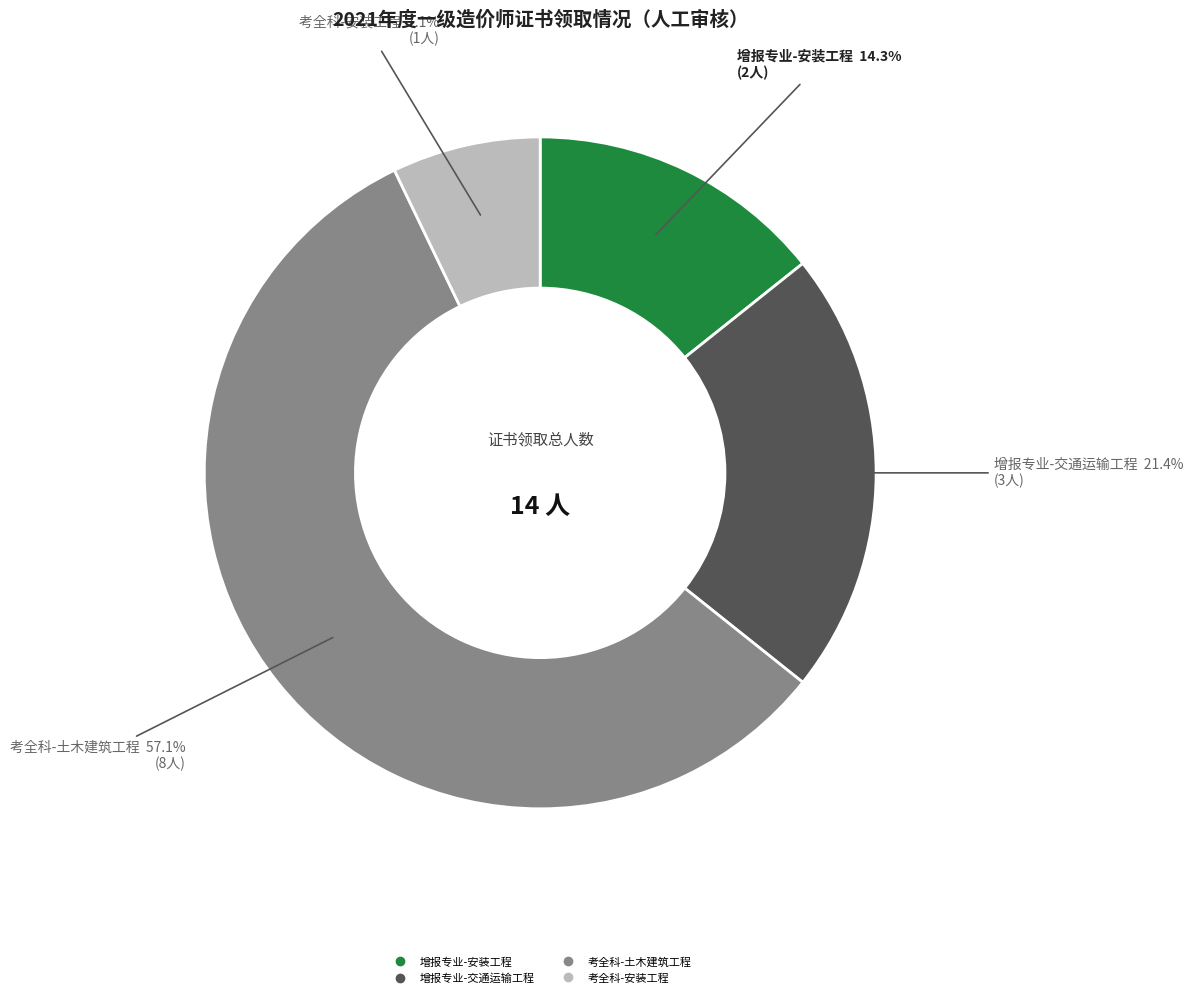

To the nearest percent, what percentage of the pie is 增报专业-交通运输工程?

21%